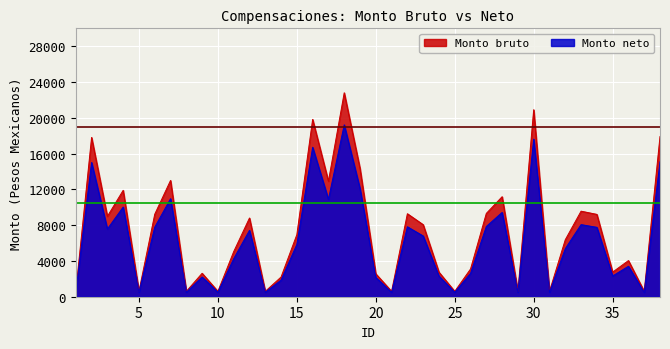

Which series has the largest range (max minus min)?

Monto bruto